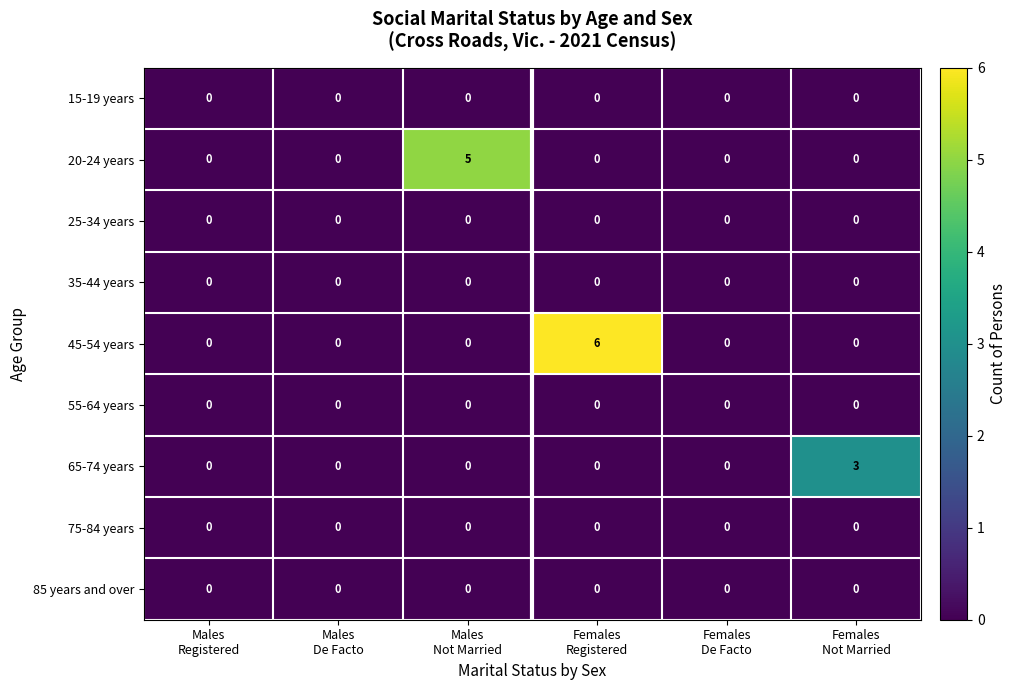

Between Females
Registered and Females
De Facto, which series saw the biggest shift?

45-54 years